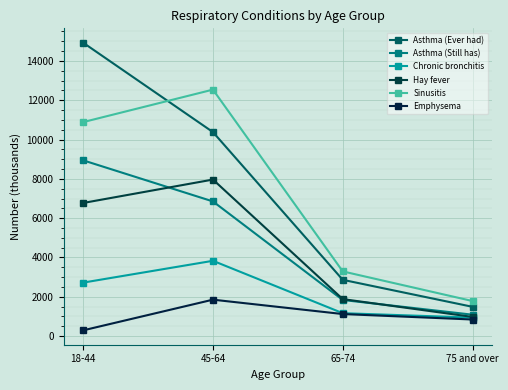

Reading left to right, extract all data points from this chart.

Asthma (Ever had): 18-44=14929	45-64=10380	65-74=2863	75 and over=1489
Asthma (Still has): 18-44=8943	45-64=6852	65-74=1837	75 and over=1088
Chronic bronchitis: 18-44=2721	45-64=3831	65-74=1165	75 and over=940
Hay fever: 18-44=6774	45-64=7965	65-74=1882	75 and over=975
Sinusitis: 18-44=10889	45-64=12542	65-74=3291	75 and over=1783
Emphysema: 18-44=292	45-64=1853	65-74=1121	75 and over=843